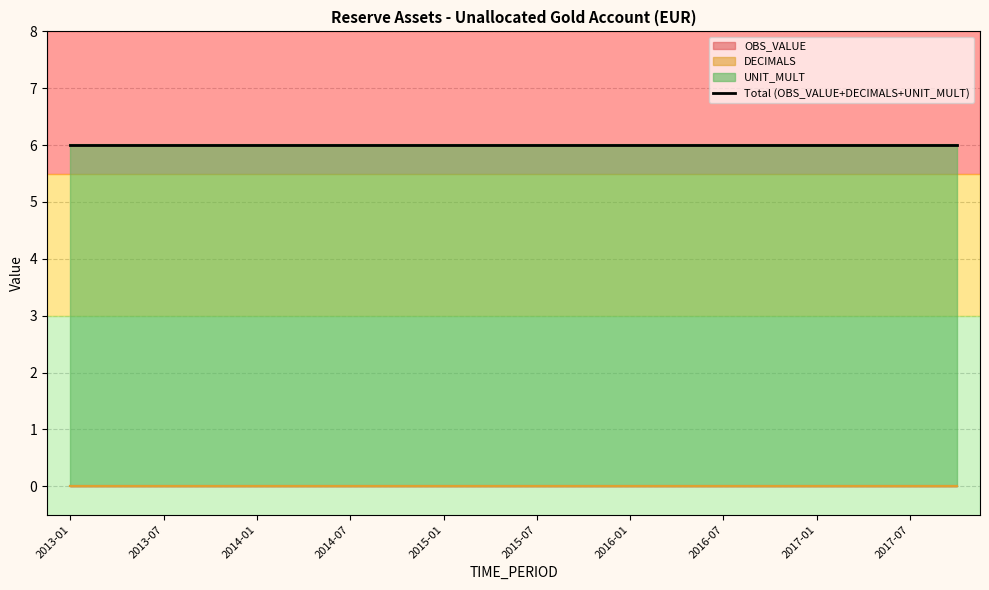

What is the label of the 2nd point from the left?

2013-04